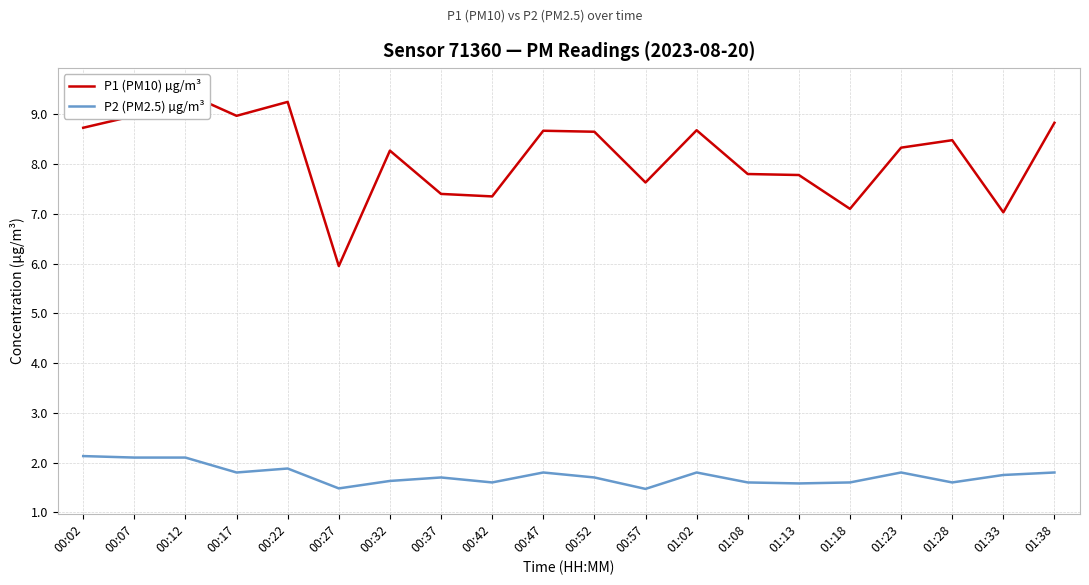

Between 00:32 and 01:38, which series saw the biggest shift?

P1 (PM10) µg/m³